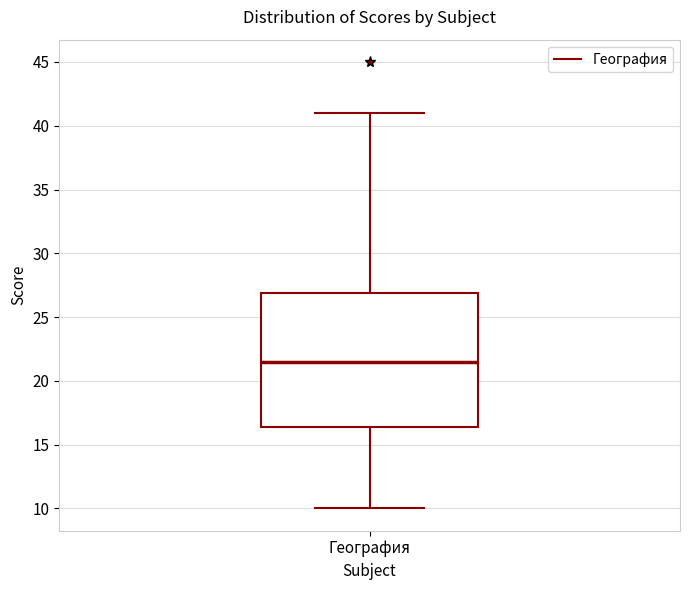

Where does the upper whisker of the box for География end on the y-axis? The values are not printed on the chart, so give them approximately, as read against the axis.

41.0